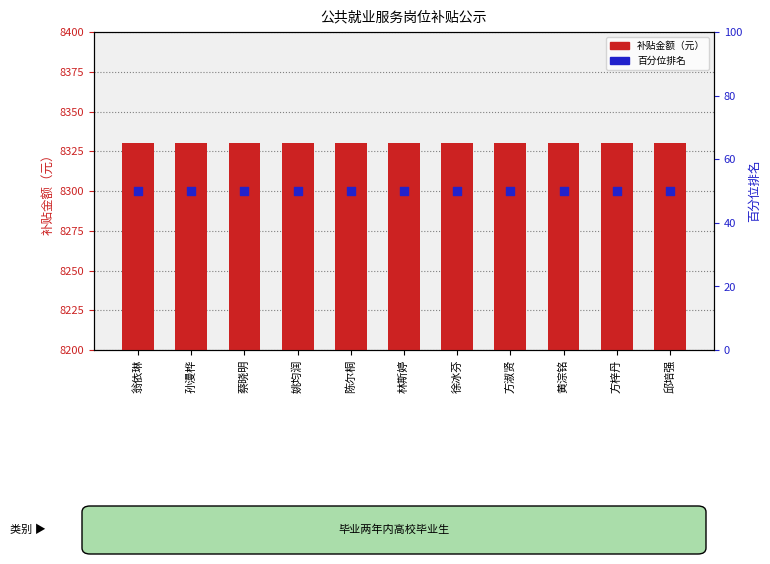

Which series reaches the minimum Y coordinate?

百分位排名